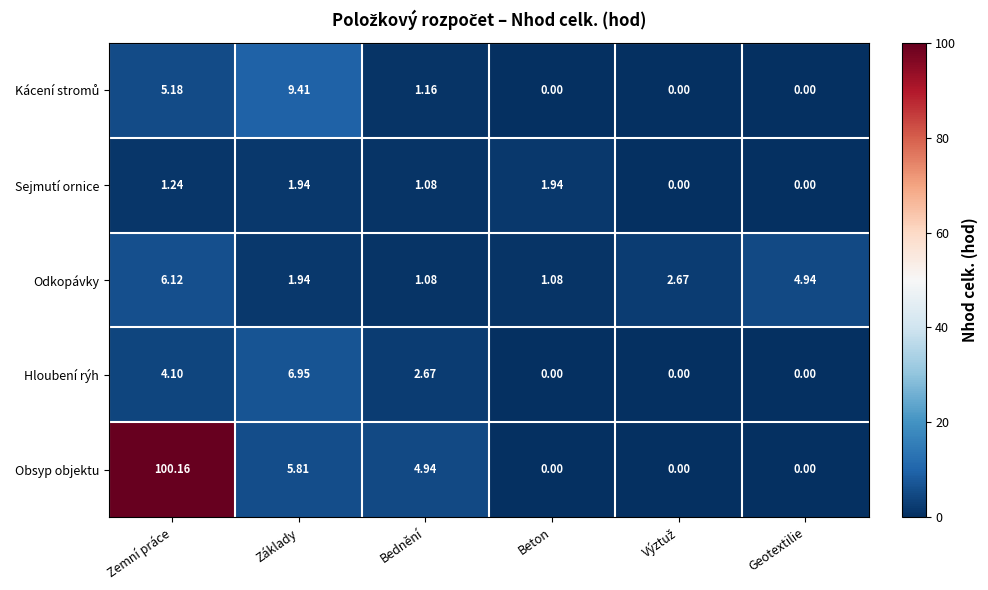

Where does the Hloubení rýh series first go above 2?

Zemní práce